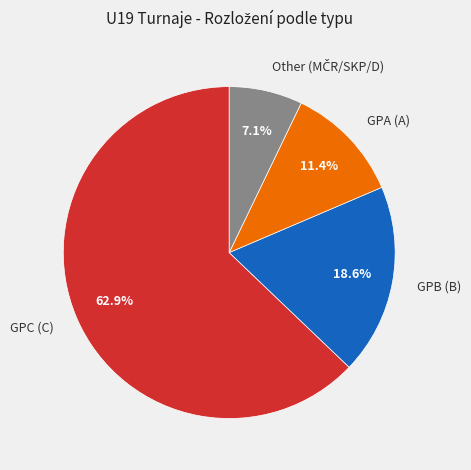

To the nearest percent, what is the difference between the GPB (B) and GPA (A) slice percentages?

7%